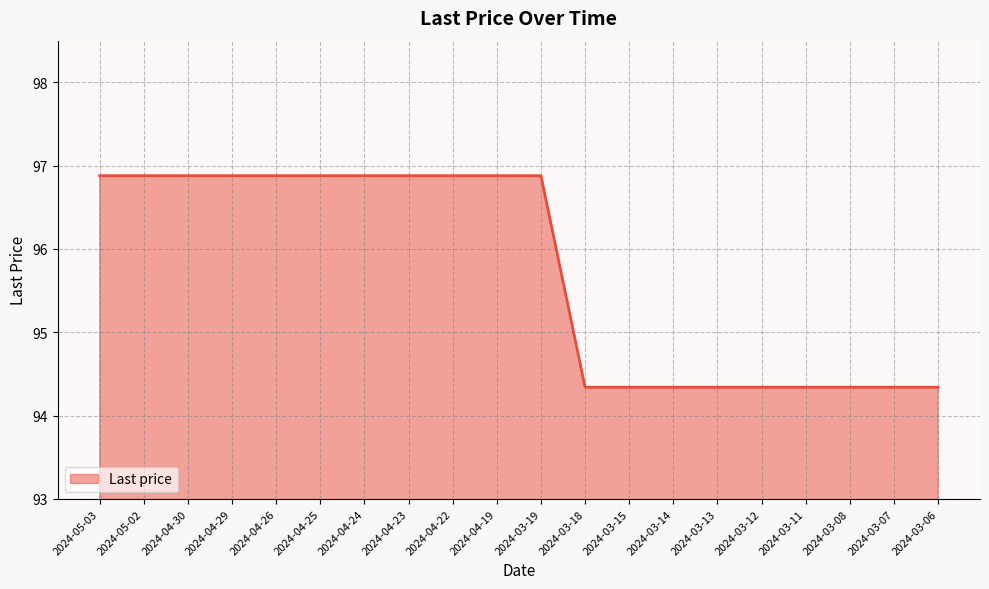

How many lines are shown in the chart?

1